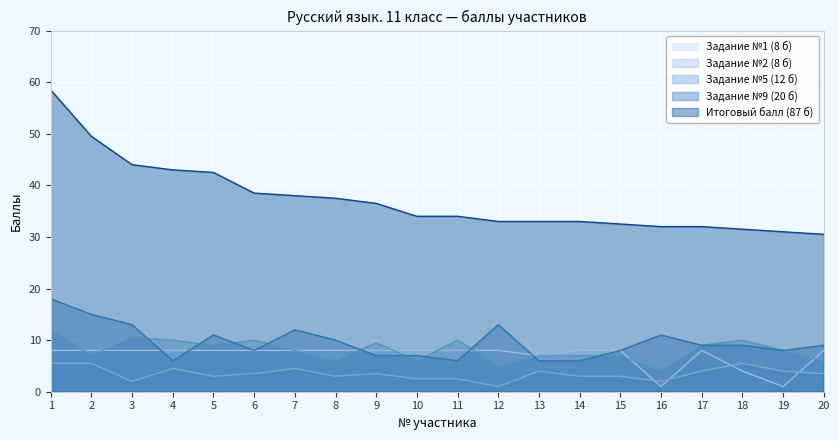

What value does the Задание №5 (12 б) series have at 19?

8.0